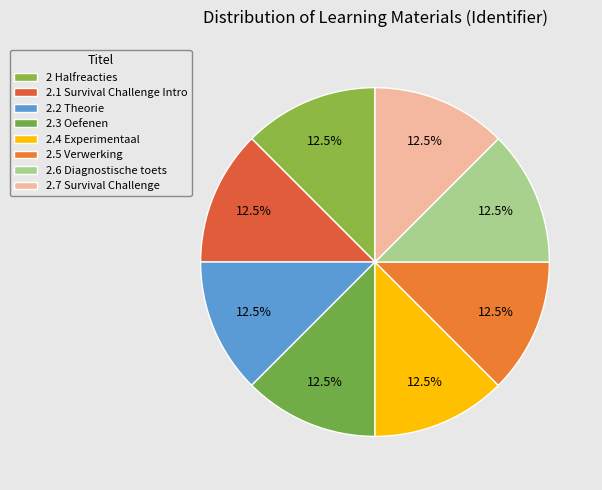

To the nearest percent, what percentage of the pie is 2.2 Theorie?

12%